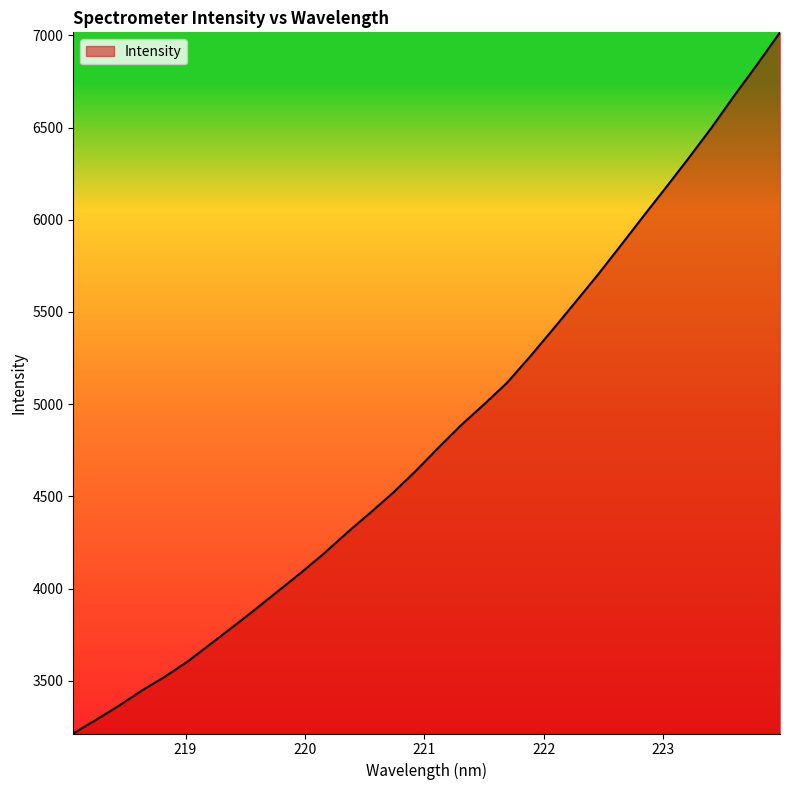

What is the smallest value displayed?

3214.6